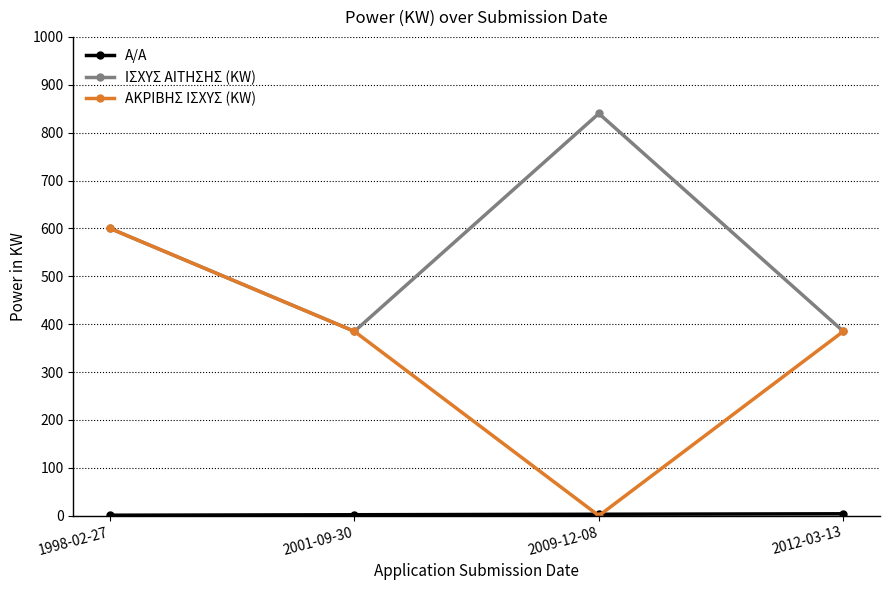

At which category is the sum across all series the highest?

1998-02-27